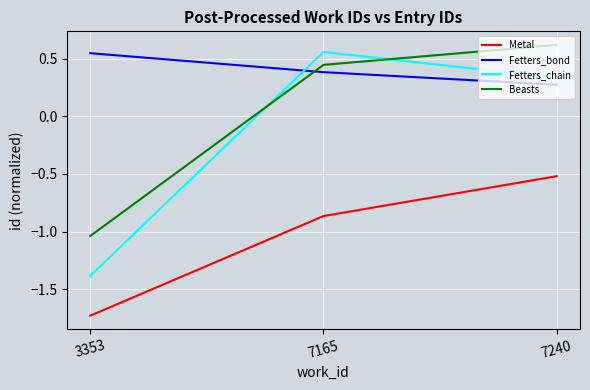

Which series has the widest spread of values?

Fetters_chain